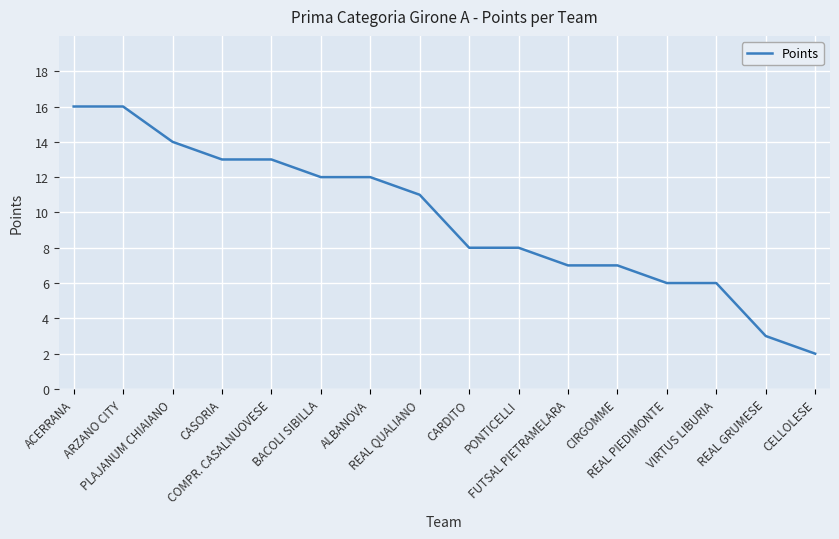

What is the approximate value at FUTSAL PIETRAMELARA, to the nearest 10?

10